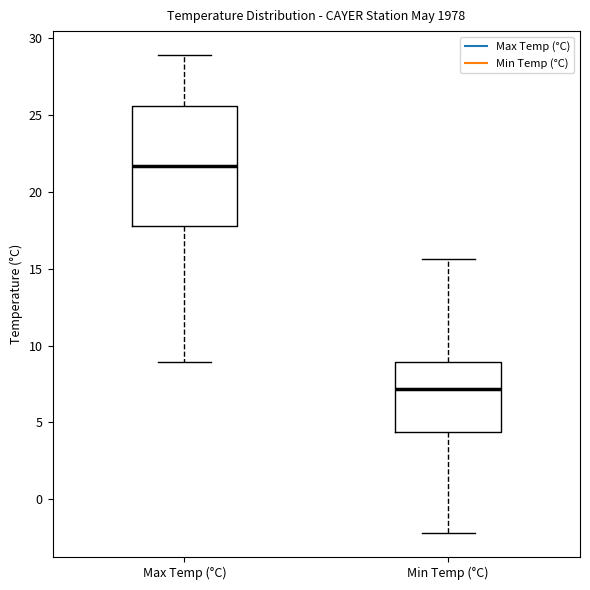

Where does the median line of the box for Min Temp (°C) sit on the y-axis? The values are not printed on the chart, so give them approximately, as read against the axis.

7.0